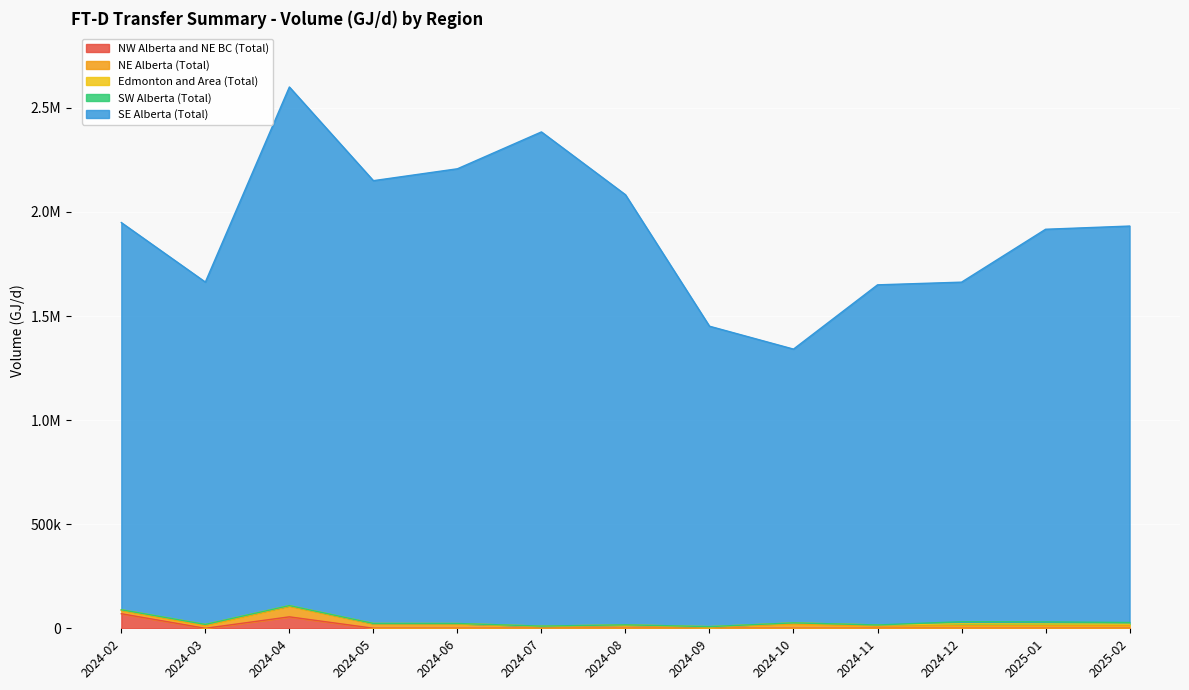

At which label is SW Alberta (Total) closest to 5000?

2025-02